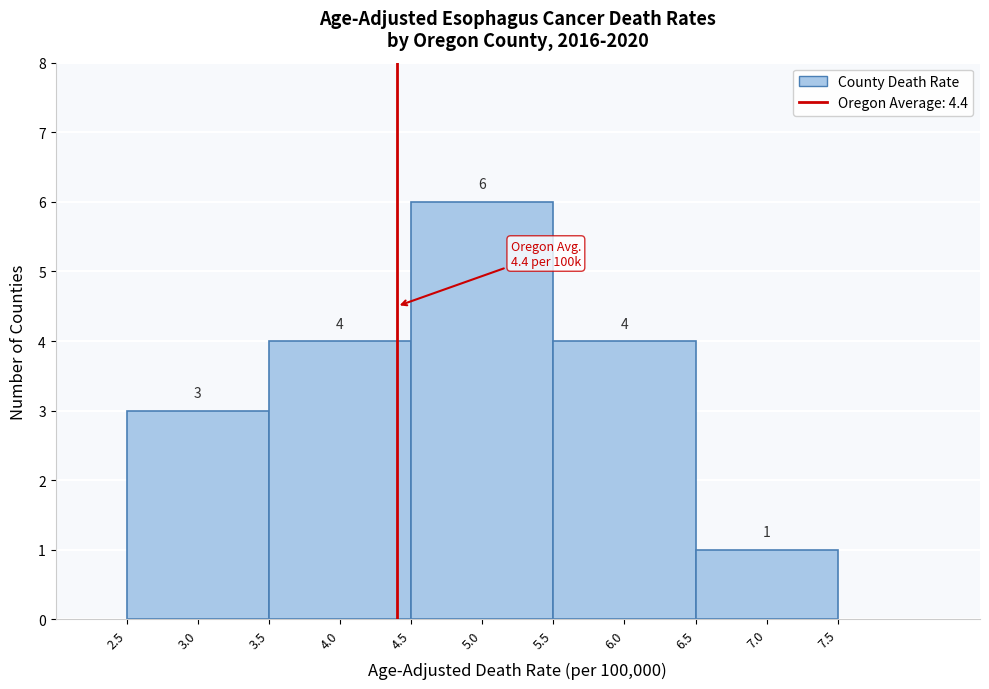

How tall is the bar that spans 6.5 to 7.5 on the x-axis?

1